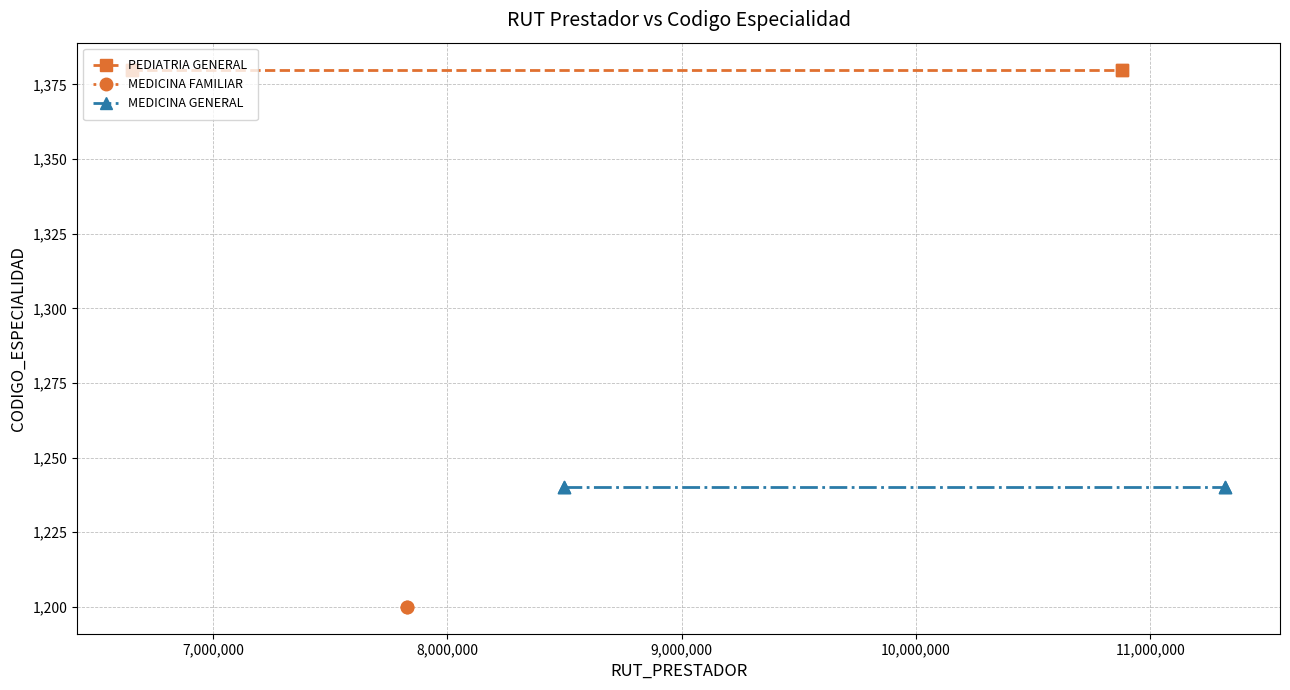

Which series has the largest total across all categories?

PEDIATRIA GENERAL